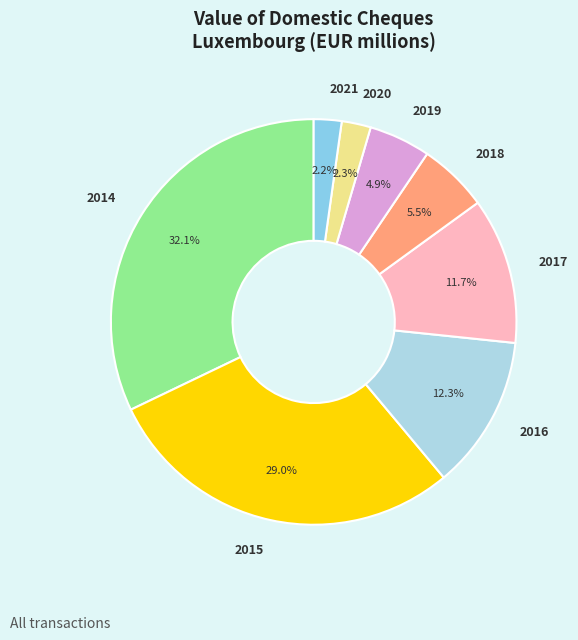

What is the largest slice in the pie chart?

2014